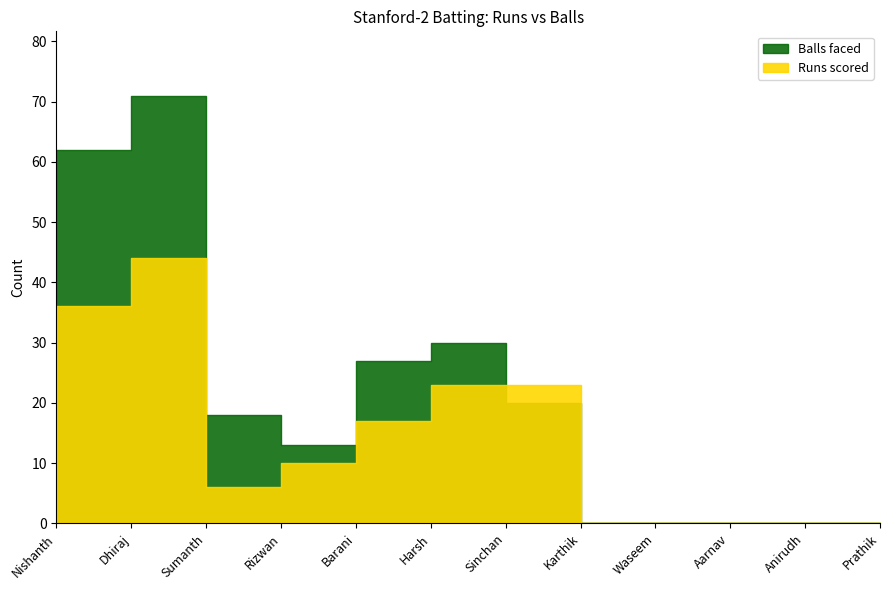

What is the greatest value displayed?

71